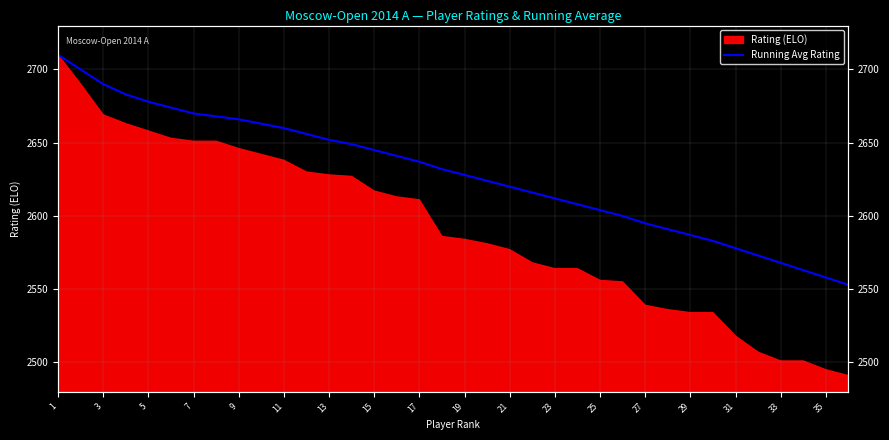

Count the number of categories in the chart.

36